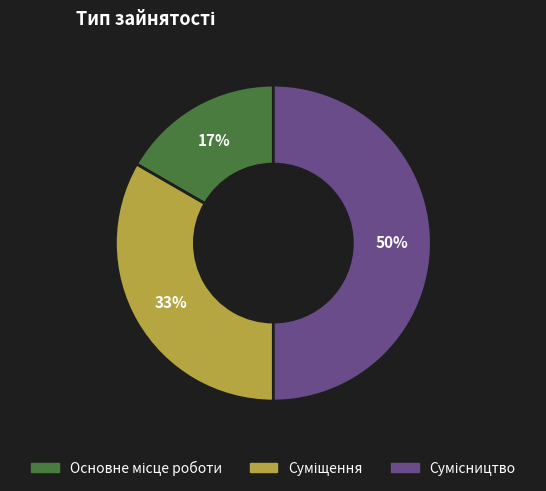

To the nearest percent, what is the difference between the largest and smallest slice percentages?

33%